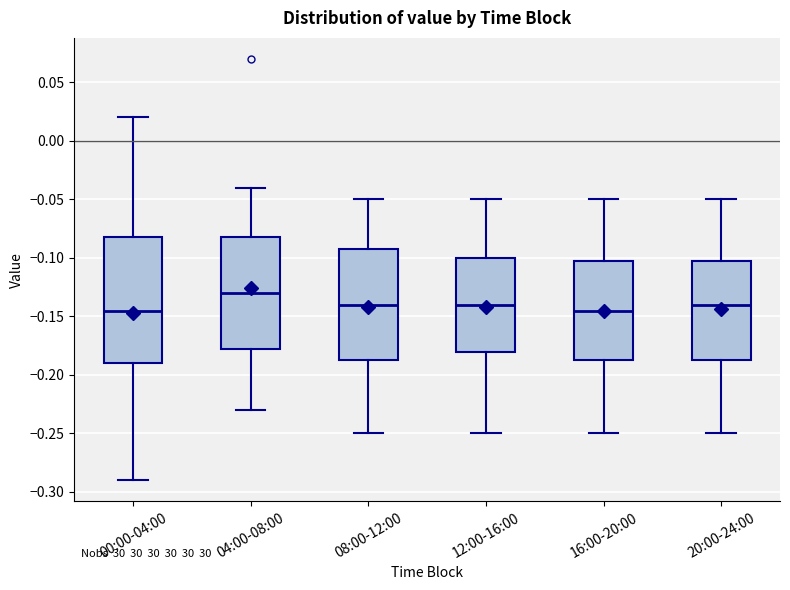

Where does the upper whisker of the box for 04:00-08:00 end on the y-axis? The values are not printed on the chart, so give them approximately, as read against the axis.

-0.040